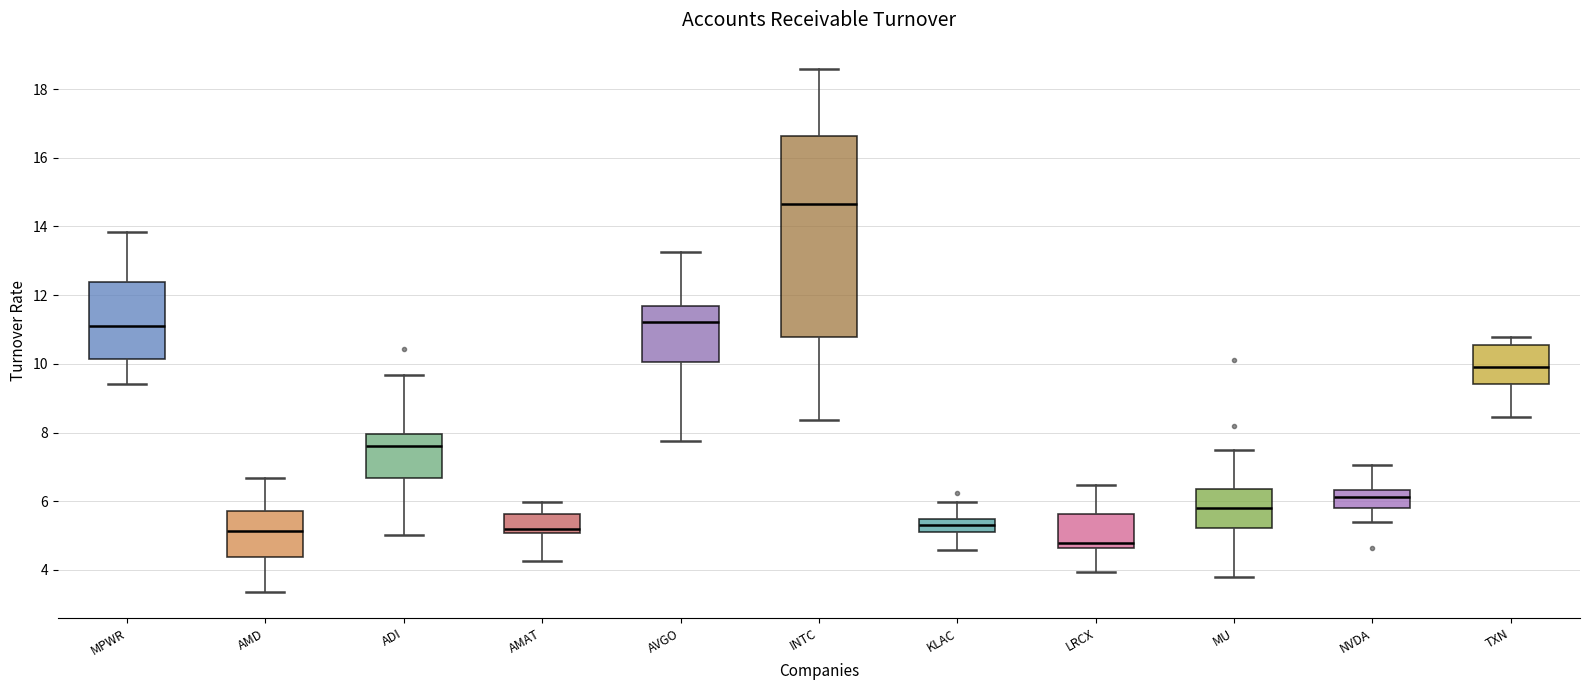

Reading left to right, transcribe this box plot: for each box, give where its median line is, the range the box spans, and where its two whiskers end, as read against the y-axis. The values are not printed on the chart, so give them approximately, as read against the axis.

MPWR: median 11.2, box 10.2 to 12.4, whiskers 9.4 to 13.8
AMD: median 5.2, box 4.4 to 5.8, whiskers 3.4 to 6.6
ADI: median 7.6, box 6.6 to 8.0, whiskers 5.0 to 9.6
AMAT: median 5.2, box 5.0 to 5.6, whiskers 4.2 to 6.0
AVGO: median 11.2, box 10.0 to 11.6, whiskers 7.8 to 13.2
INTC: median 14.6, box 10.8 to 16.6, whiskers 8.4 to 18.6
KLAC: median 5.4 (inside the box), box 5.2 to 5.4, whiskers 4.6 to 6.0
LRCX: median 4.8, box 4.6 to 5.6, whiskers 4.0 to 6.4
MU: median 5.8, box 5.2 to 6.4, whiskers 3.8 to 7.4
NVDA: median 6.2, box 5.8 to 6.4, whiskers 5.4 to 7.0
TXN: median 10.0, box 9.4 to 10.6, whiskers 8.4 to 10.8